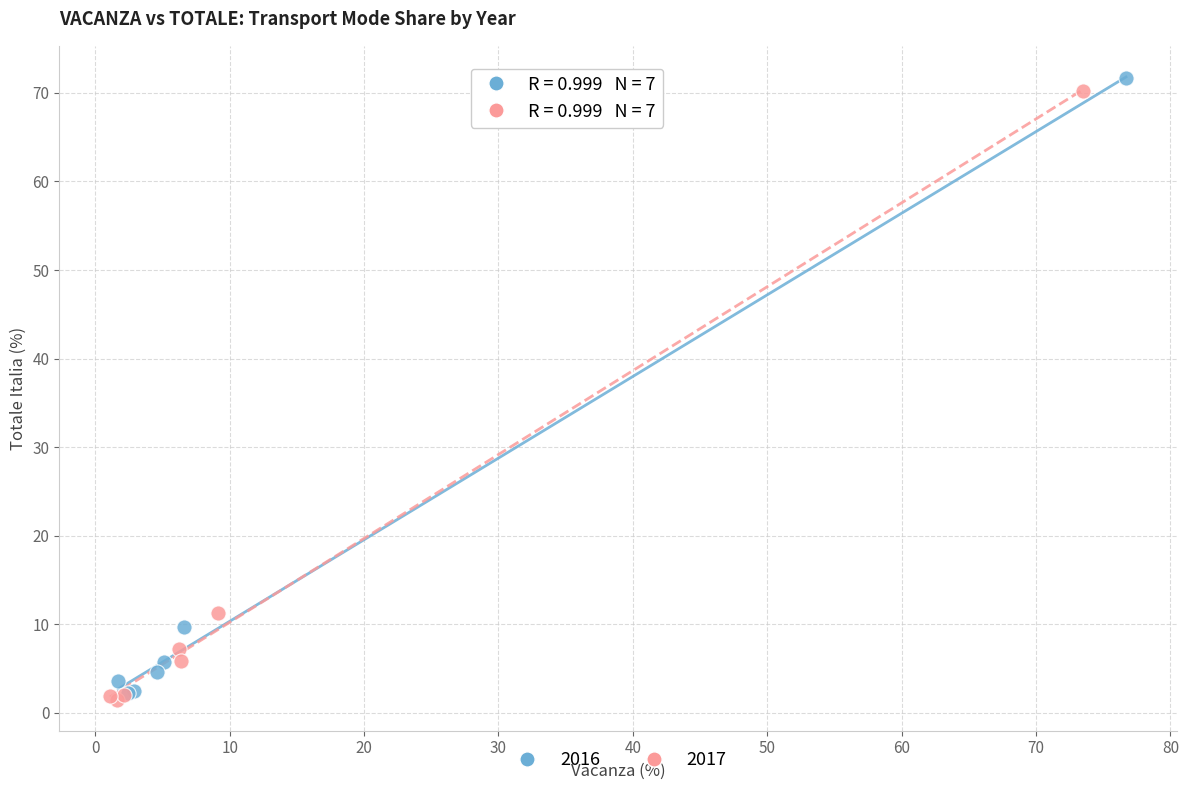

Which series has the widest spread of Y values?

2016